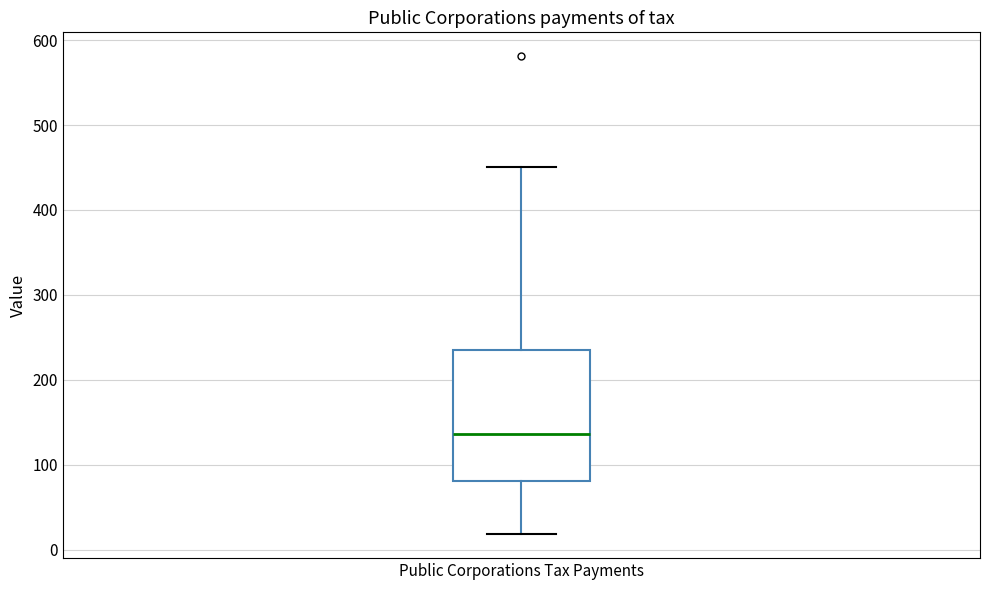

Where does the lower whisker of the box for Public Corporations Tax Payments end on the y-axis? The values are not printed on the chart, so give them approximately, as read against the axis.

20